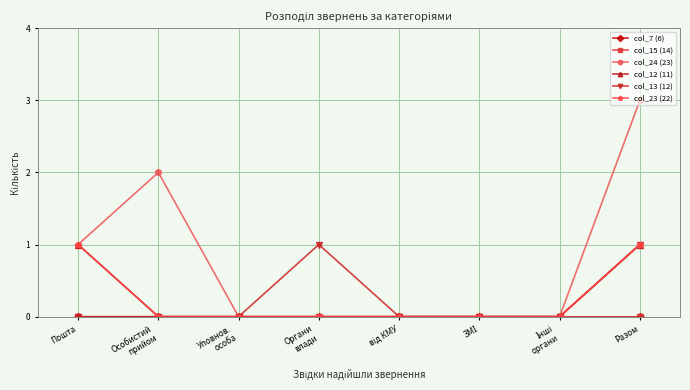

True or false: col_12 (11) has a value of 1 at Разом.

True